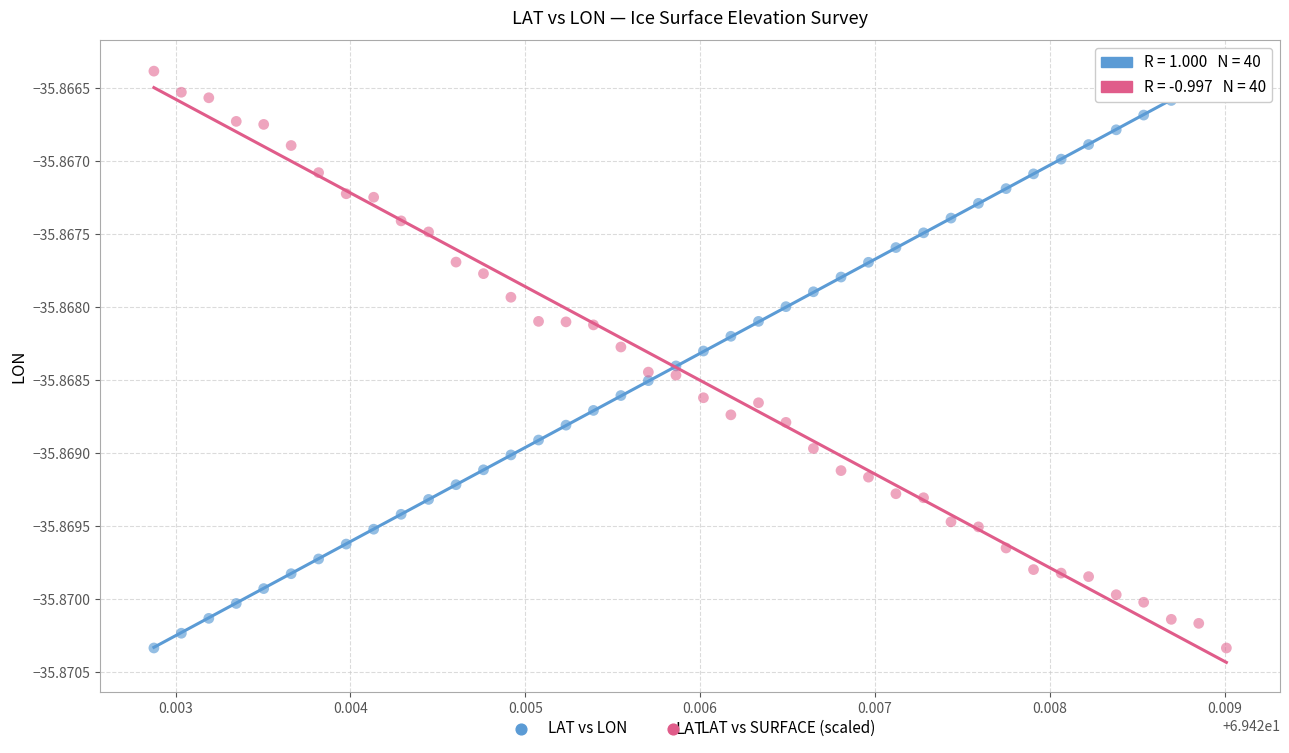

What are all the series names shown in the legend?

LAT vs LON, LAT vs SURFACE (scaled)